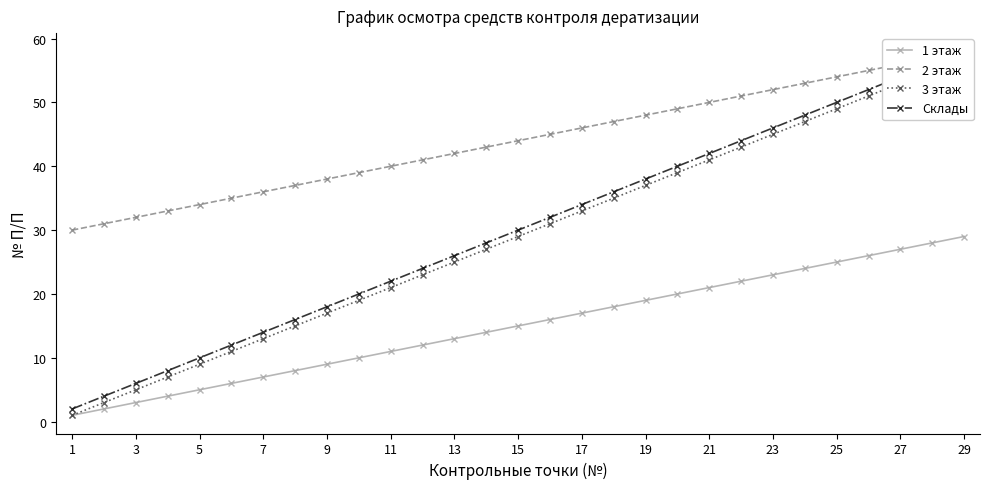

What is the greatest value displayed?

58